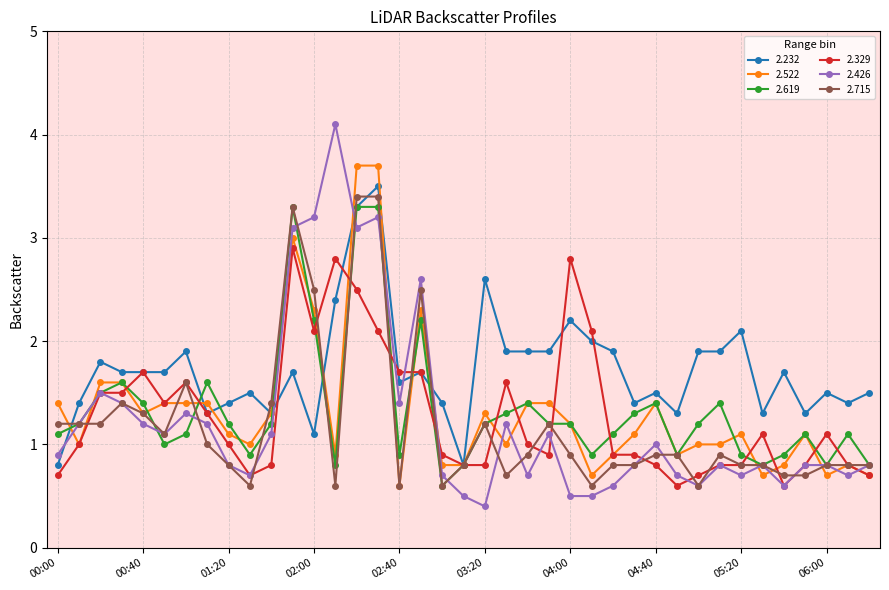

What is the value of the 2.522 point at the 18th from the left?

2.3